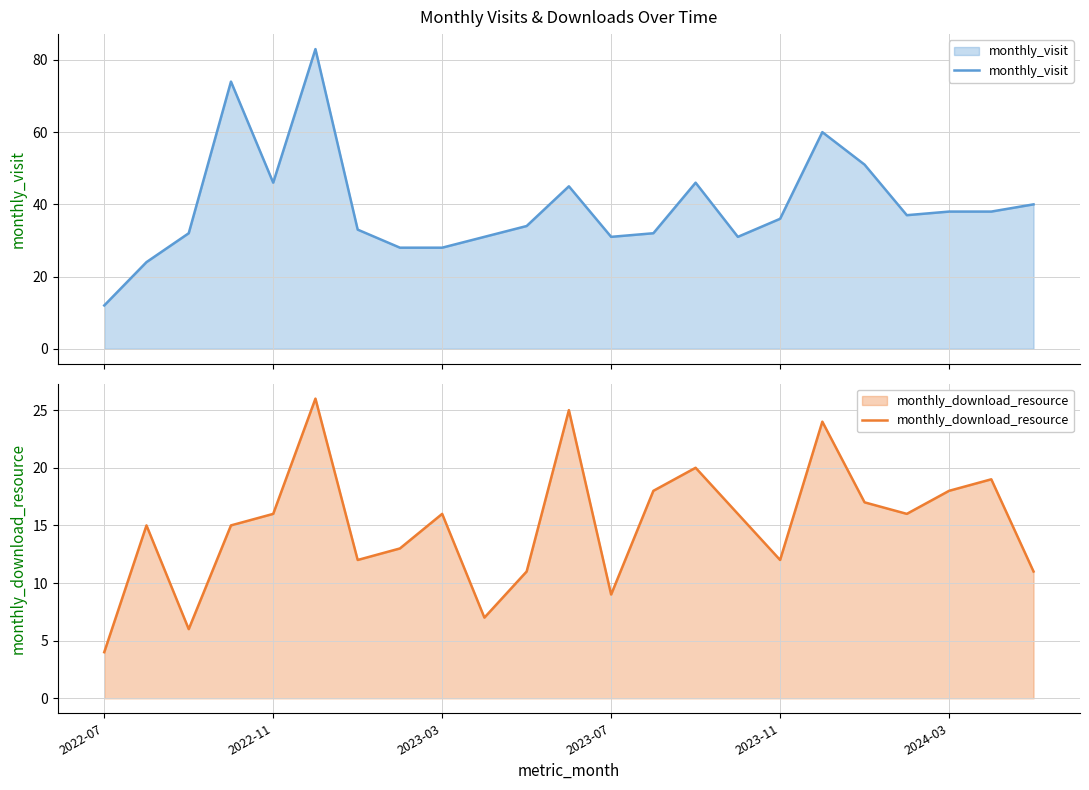

Which label corresponds to the smallest value in the chart?

2022-07